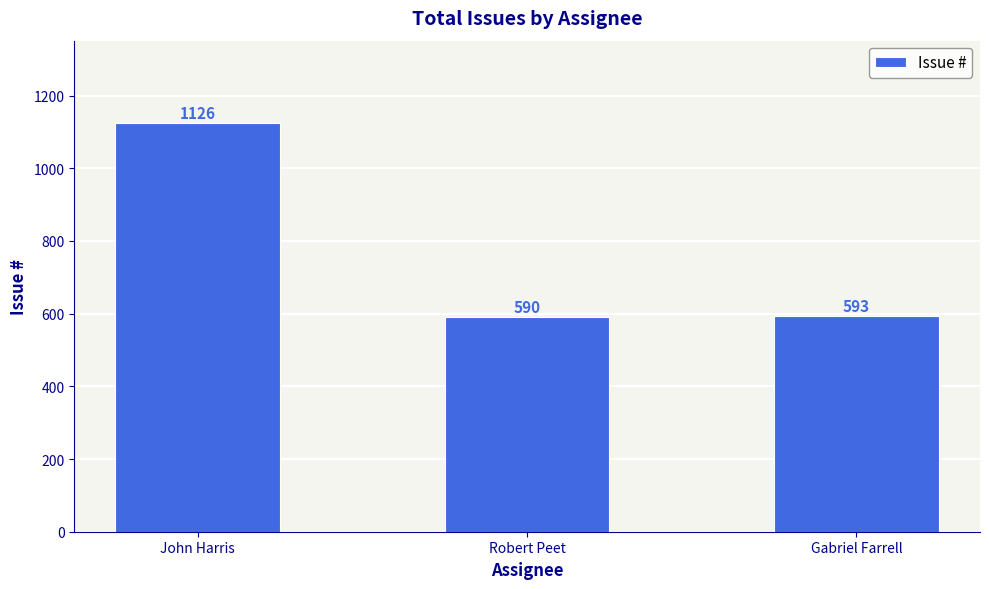

Rank the categories by value from lowest to highest.

Robert Peet, Gabriel Farrell, John Harris